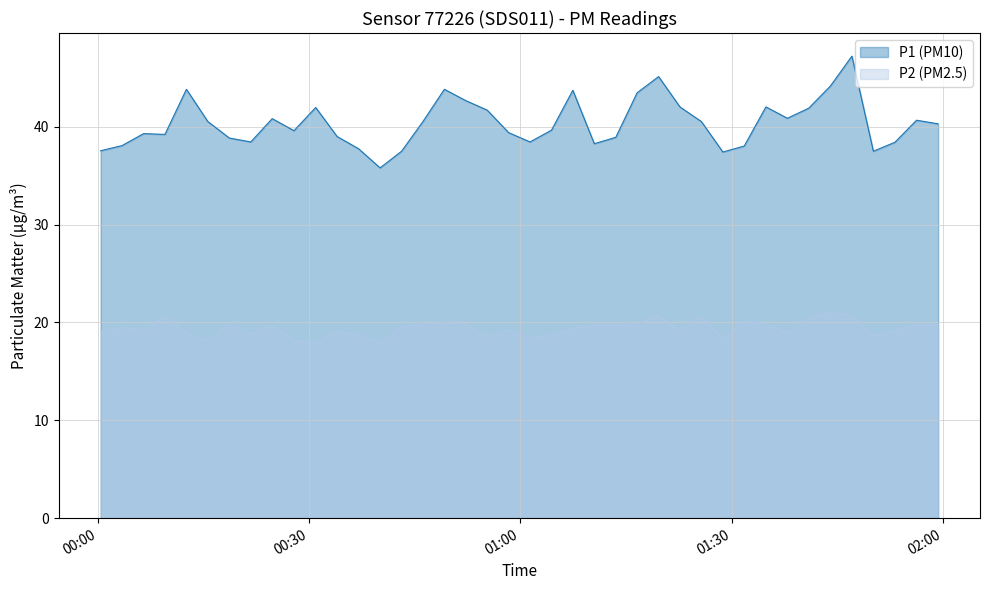

In P2, how many points are higher than both neighbors (excluding endpoints)?

11